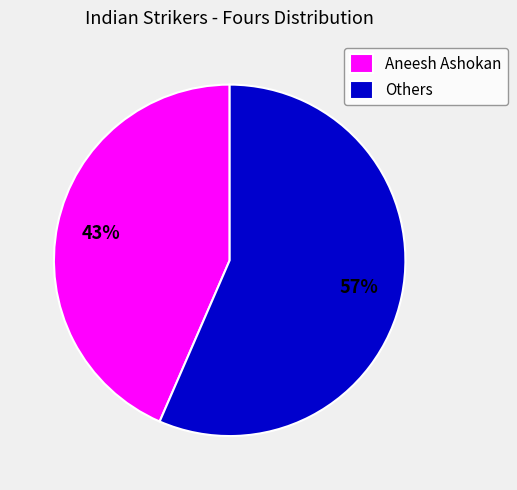

What is the ratio of the value at Others to the value at Aneesh Ashokan?

1.3